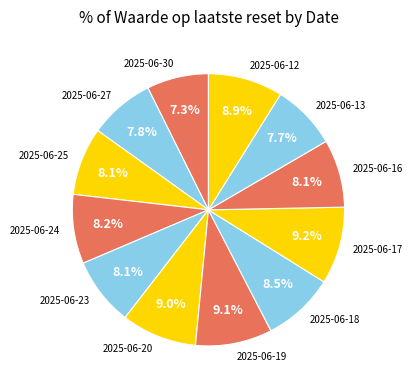

Is the sum of 2025-06-18 and 2025-06-20 greater than half?

No